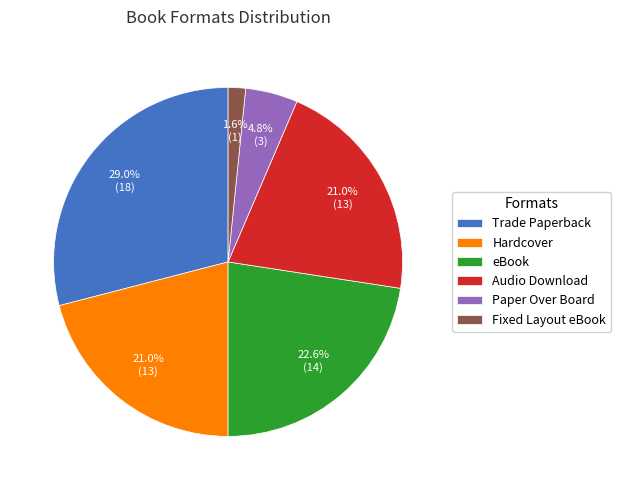

Which category has the smallest portion of the pie?

Fixed Layout eBook